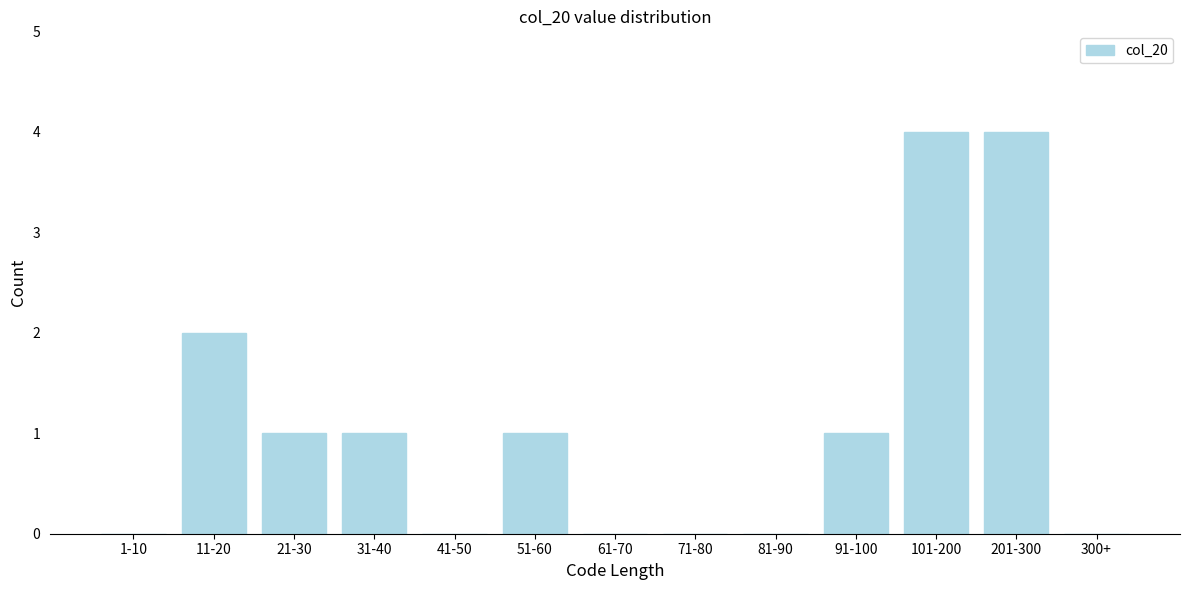

Reading left to right, list all the values displayed in this chart.

1-10=0	11-20=2	21-30=1	31-40=1	41-50=0	51-60=1	61-70=0	71-80=0	81-90=0	91-100=1	101-200=4	201-300=4	300+=0